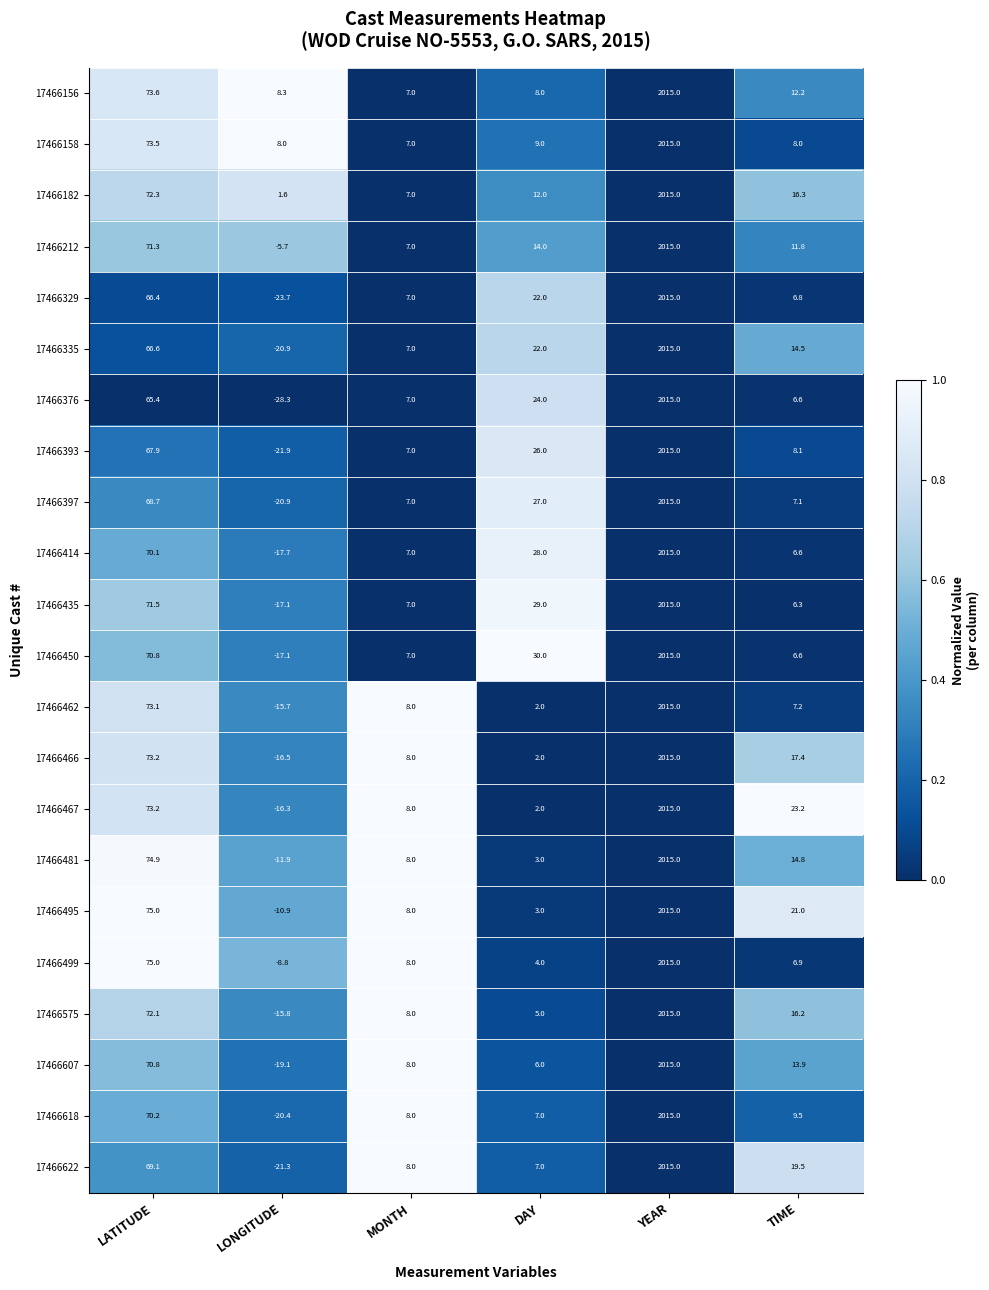

How many distinct data groups are displayed?

22